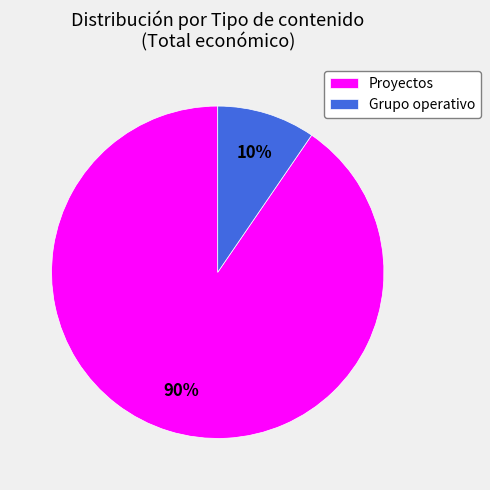

What is the largest slice in the pie chart?

Proyectos